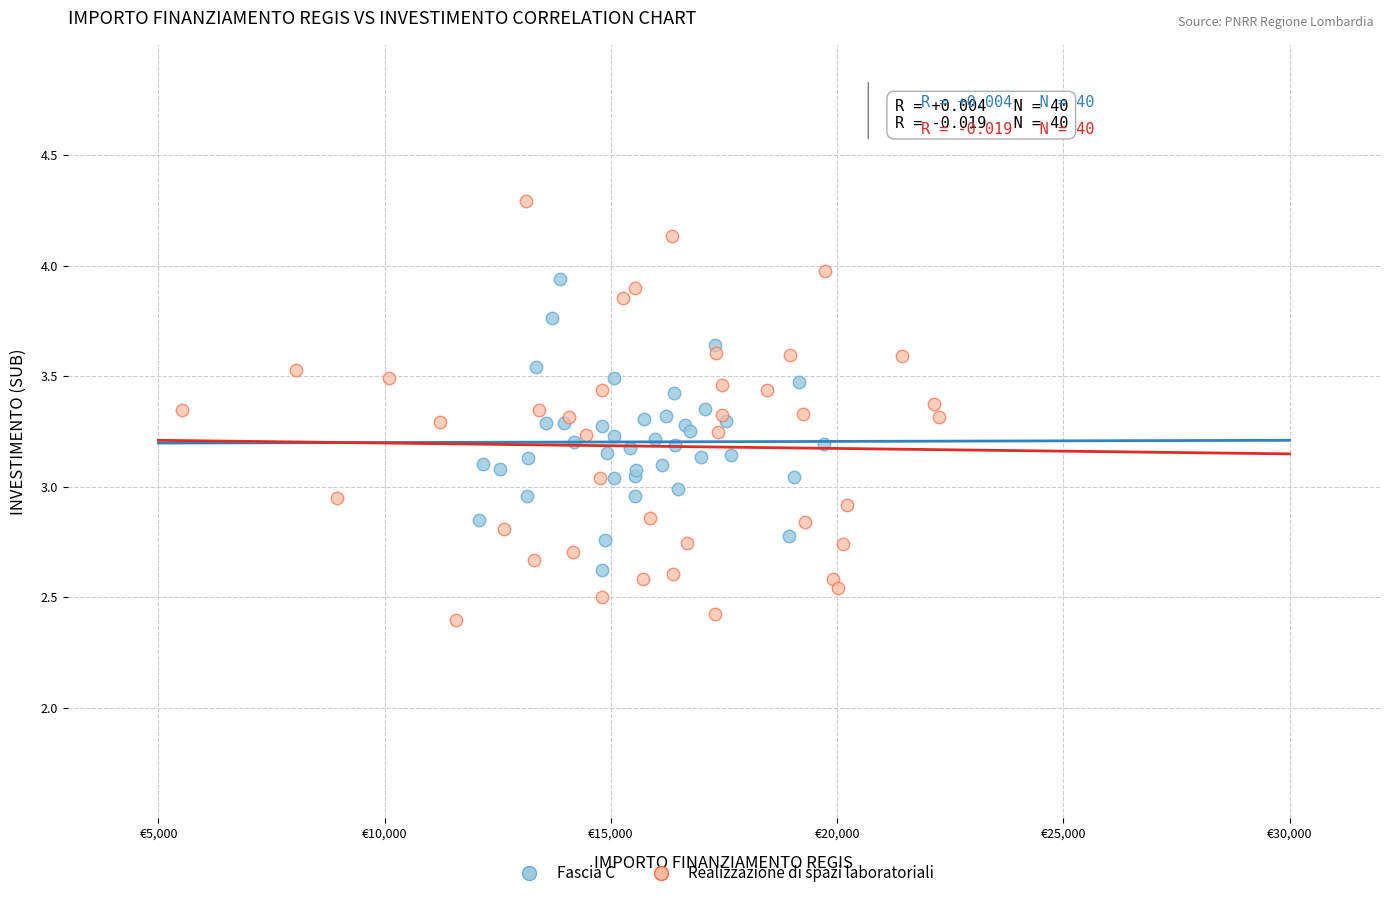

Which series has the largest Y range (max minus min)?

Realizzazione di spazi laboratoriali